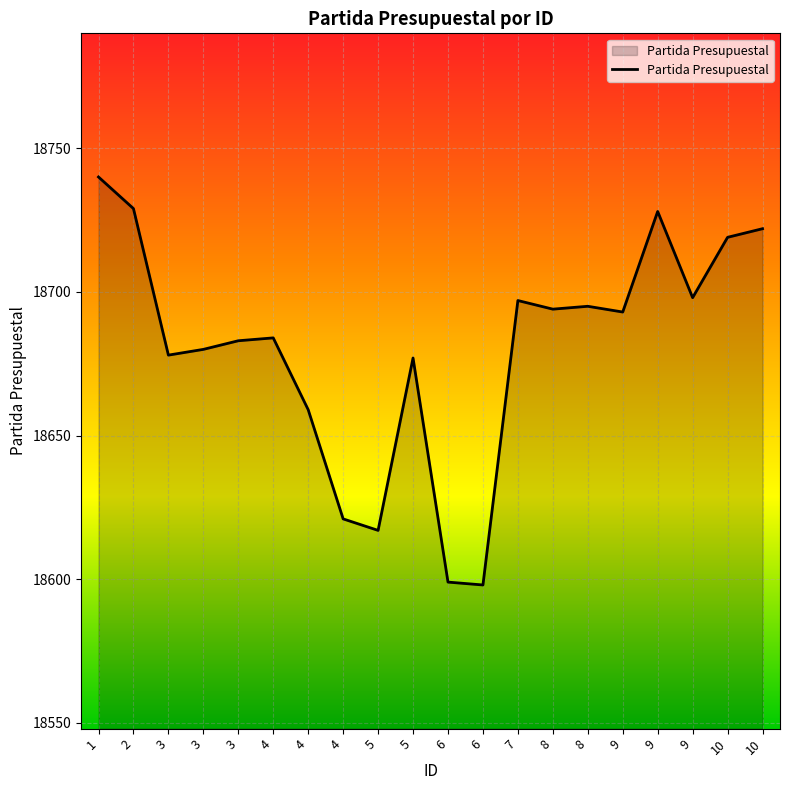

Rank the categories by value from lowest to highest.

6, 6, 5, 4, 4, 5, 3, 3, 3, 4, 9, 8, 8, 7, 9, 10, 10, 9, 2, 1